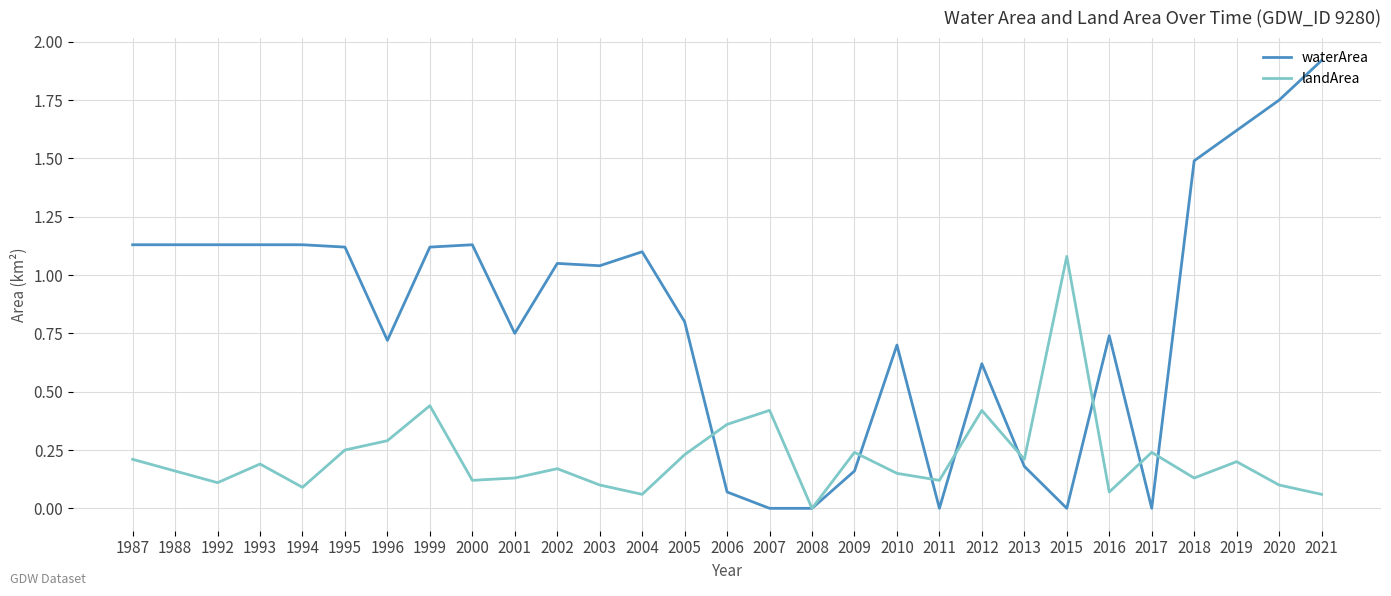

In landArea, how many points are higher than both neighbors (excluding endpoints)?

9